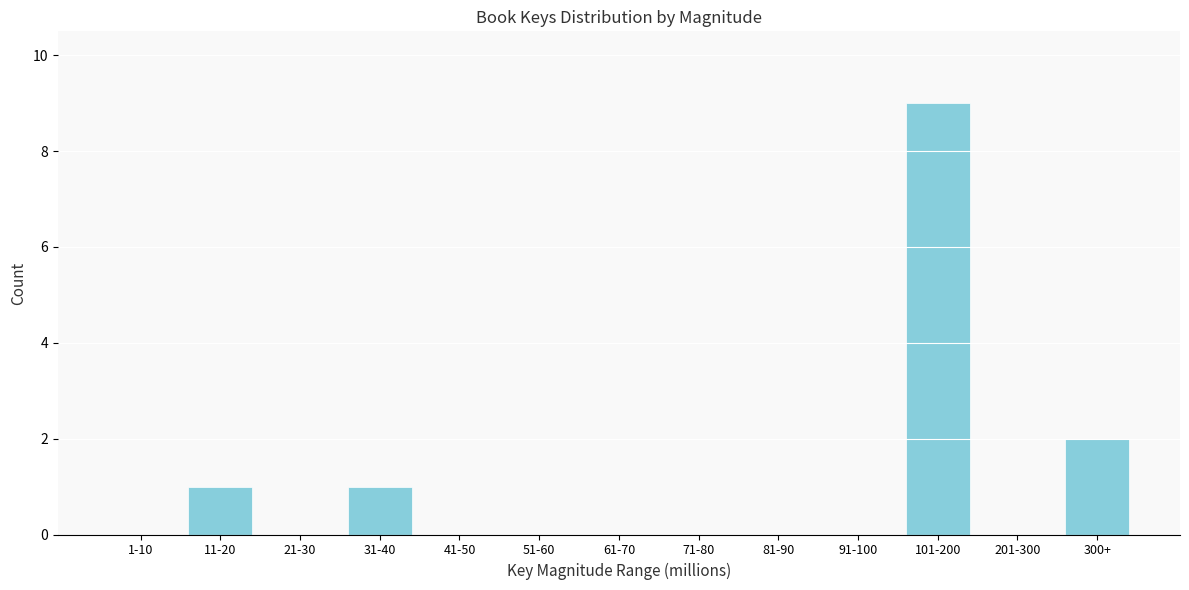

Reading right to left, transcribe all the data shown in this chart.

300+=2	201-300=0	101-200=9	91-100=0	81-90=0	71-80=0	61-70=0	51-60=0	41-50=0	31-40=1	21-30=0	11-20=1	1-10=0